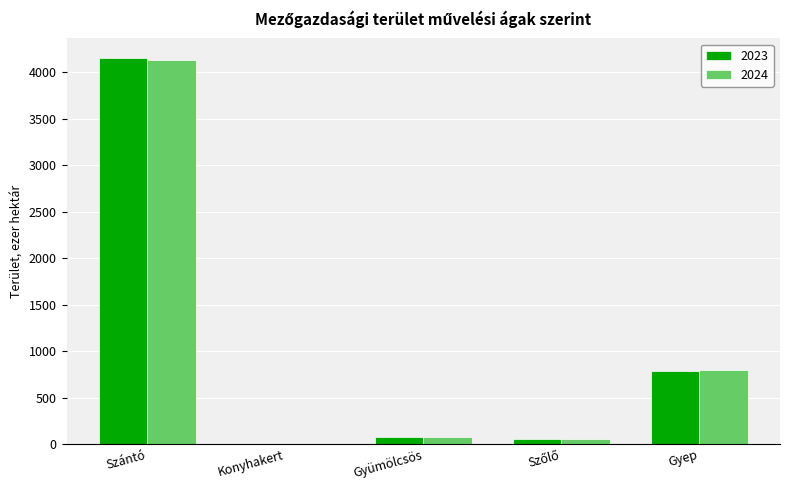

How many values in the 2023 series exceed 82?

3